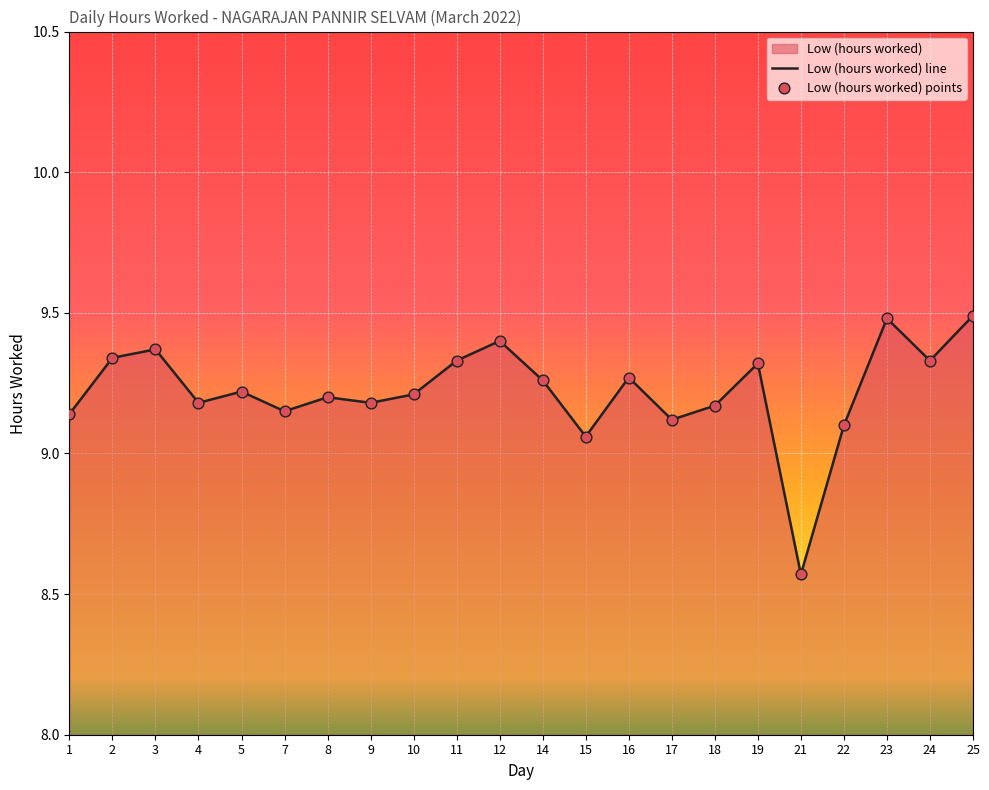

What is the change in value from 7 to 21?

-0.6